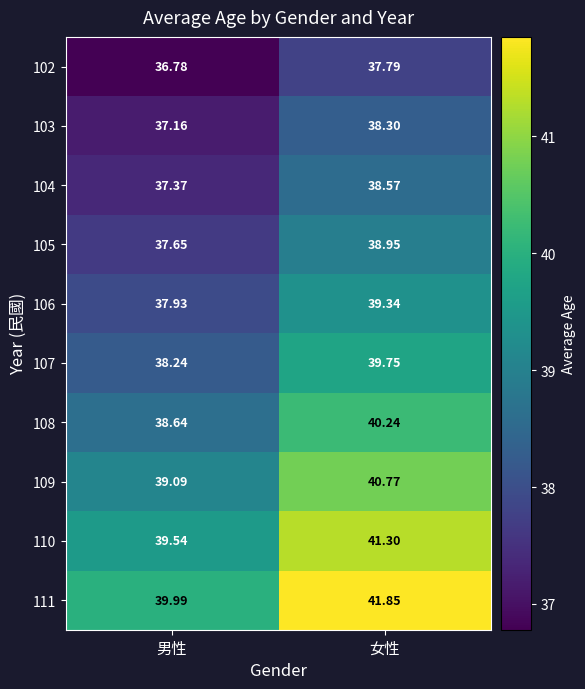

What is the greatest value displayed?

41.9